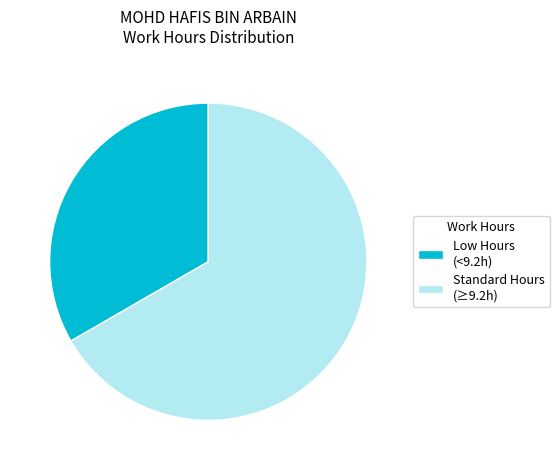

Is the sum of Low Hours (<9.2h) and Standard Hours (≥9.2h) greater than half?

Yes